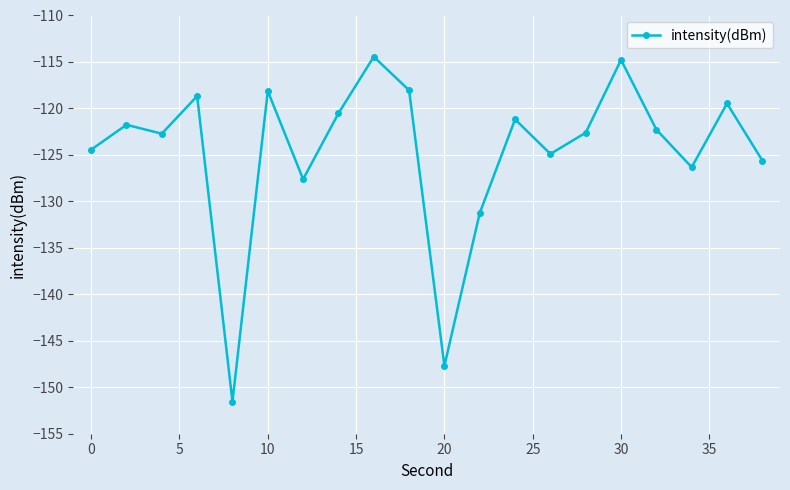

What is the value of the 10th point from the left?

-118.0